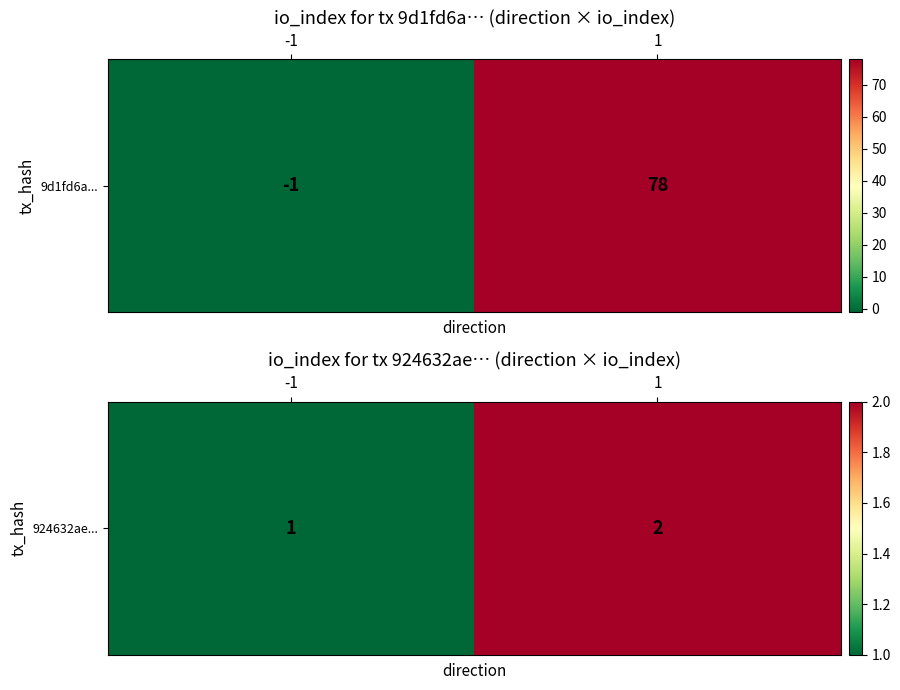

How many values are between 1 and 2?

2